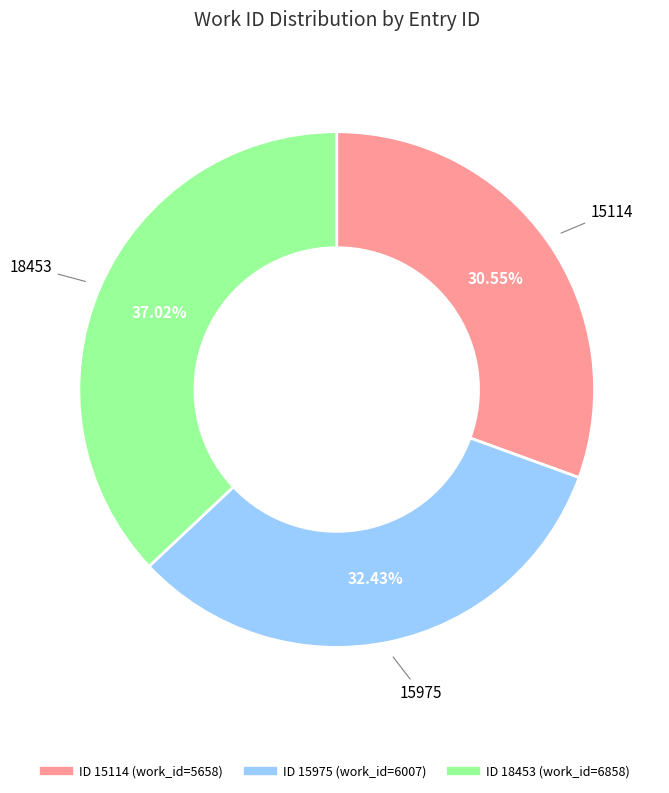

Does any single category account for the majority?

No